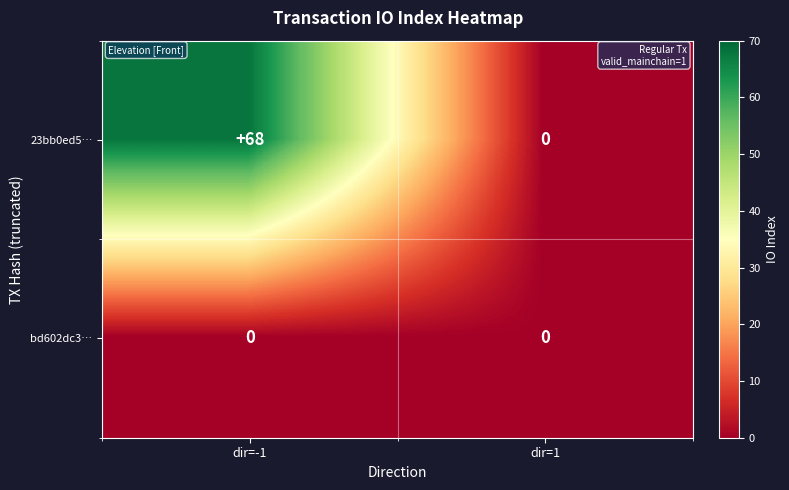

True or false: 23bb0ed5… has a value of 68 at dir=-1.

True